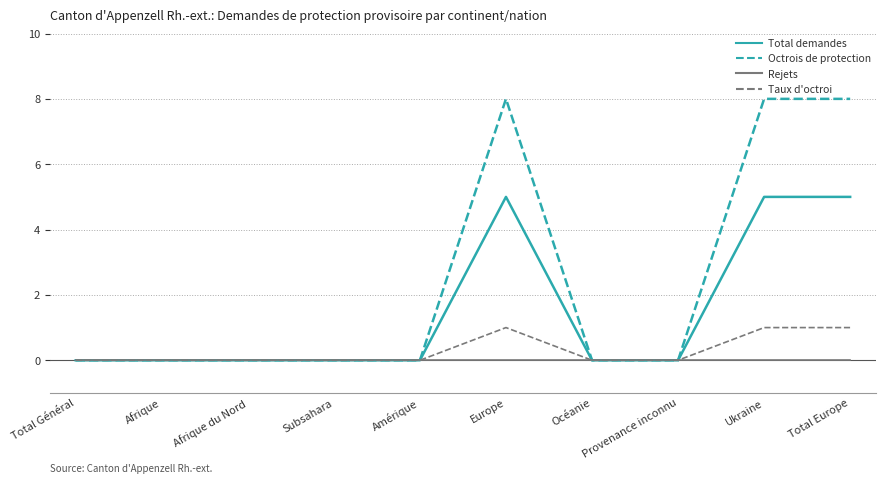

Does the chart have visible grid lines?

Yes